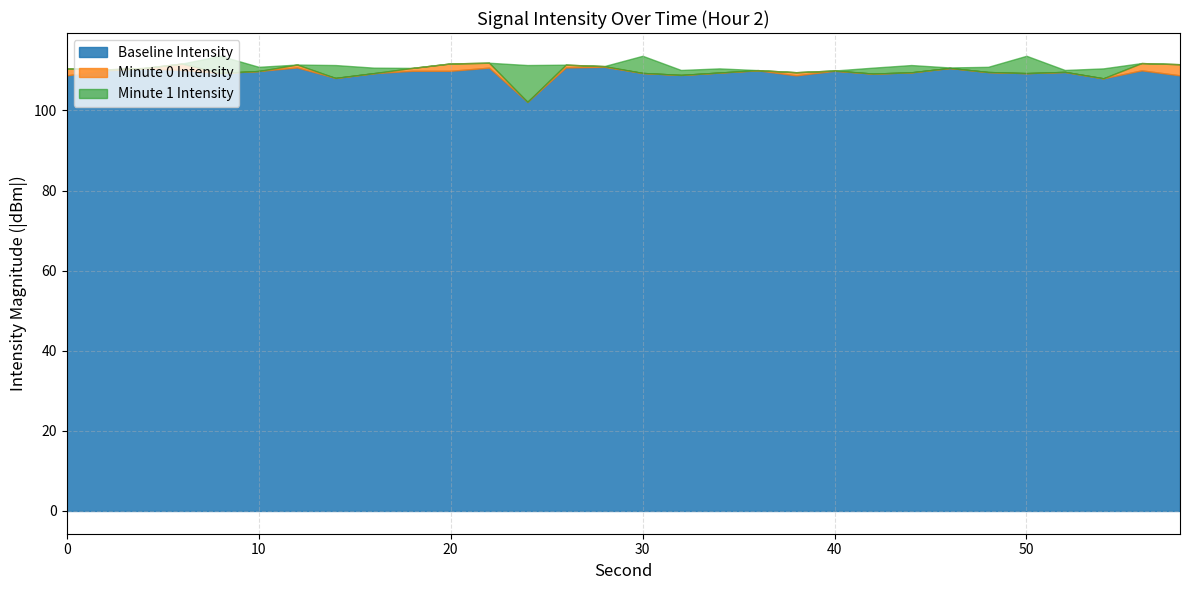

What is the minimum value for Baseline Intensity?

102.1